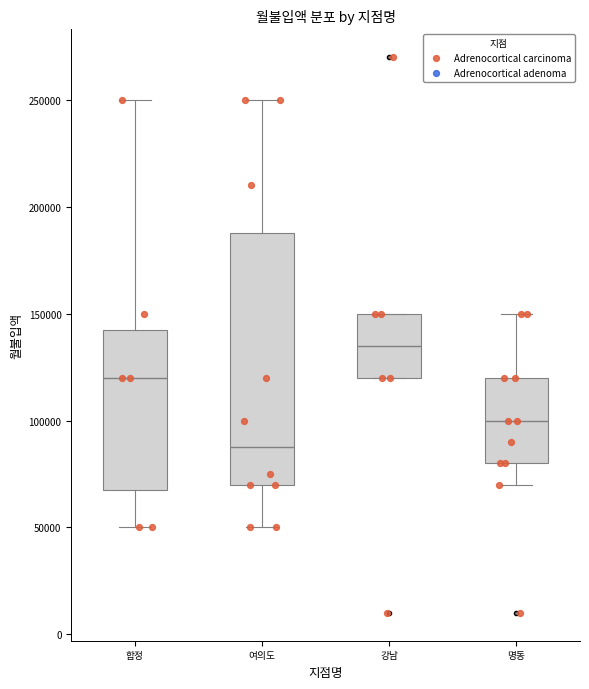

Which box is the tallest, from its lower edge to its upper edge?

여의도